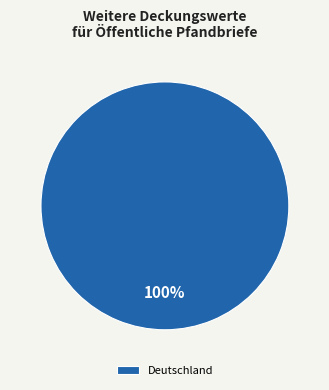

Is it true that Deutschland is 100% of the pie?

True